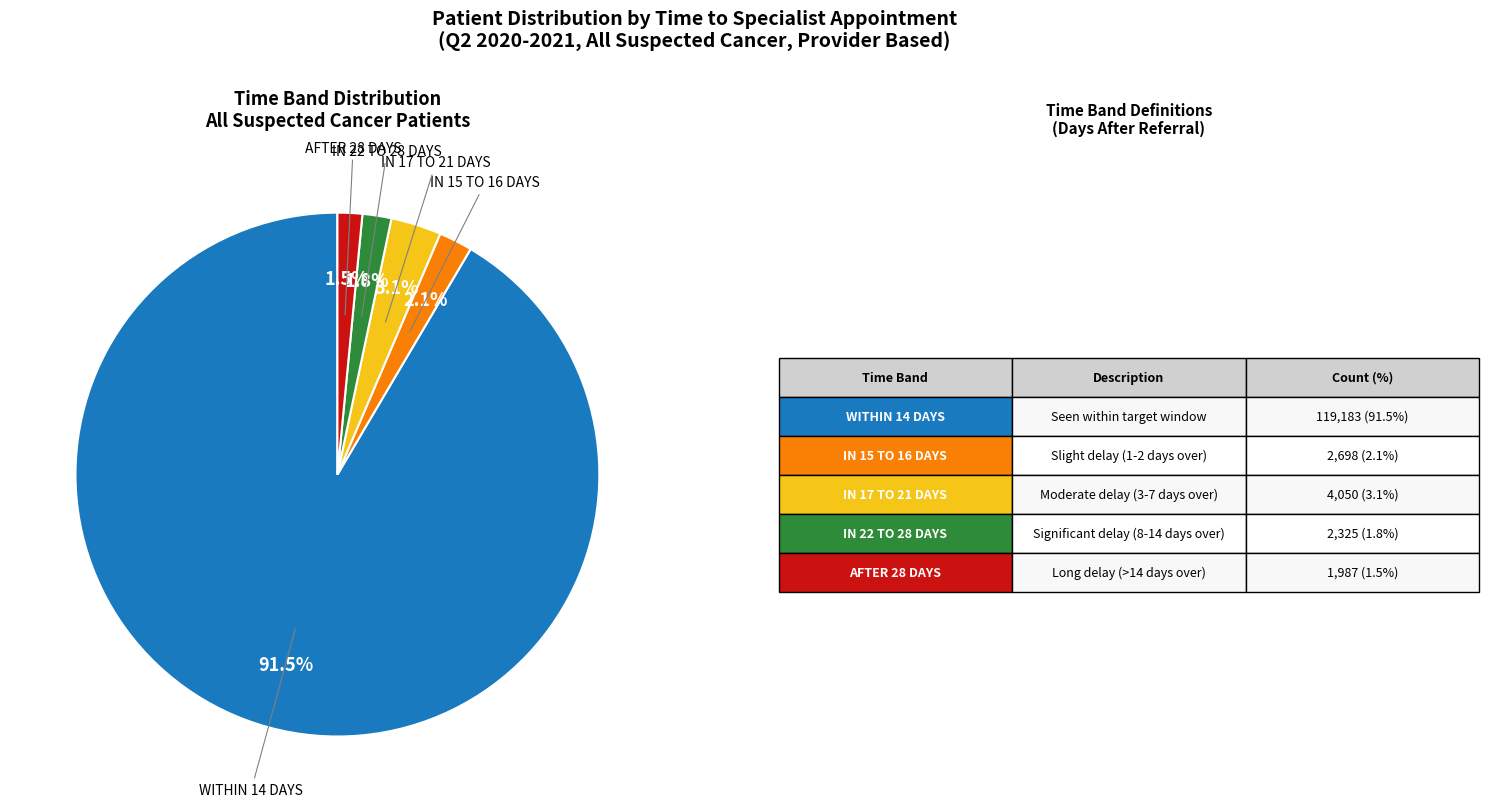

Is there a majority slice in this chart?

Yes